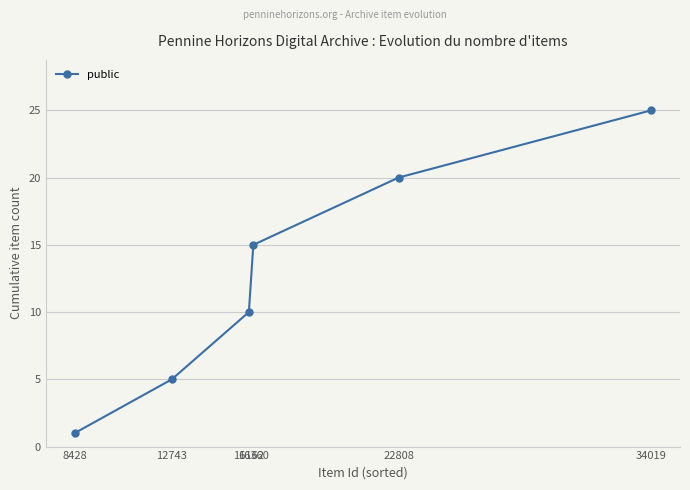

How many values are between 5 and 20?

4